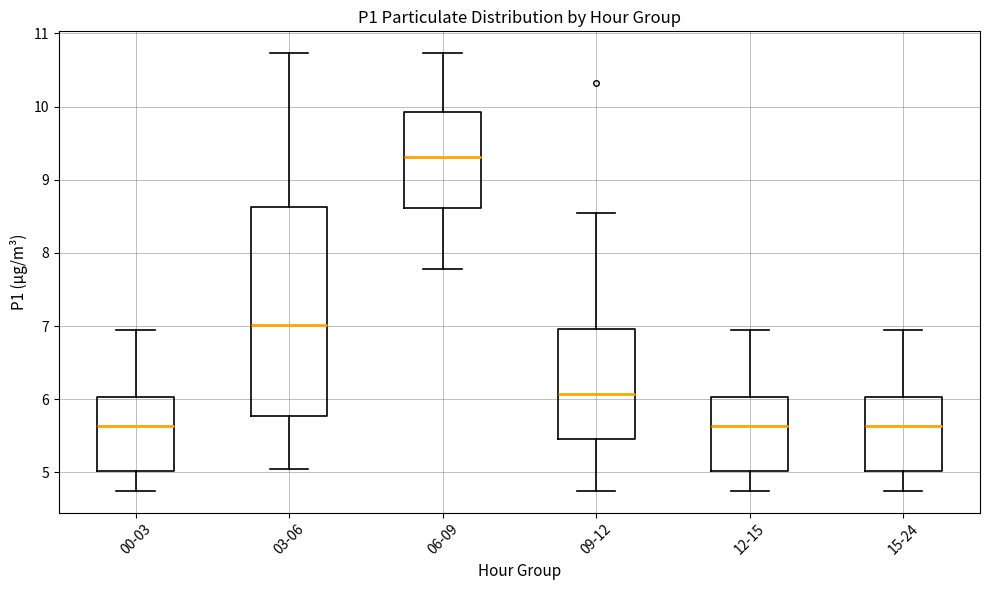

Which box is the tallest, from its lower edge to its upper edge?

03-06